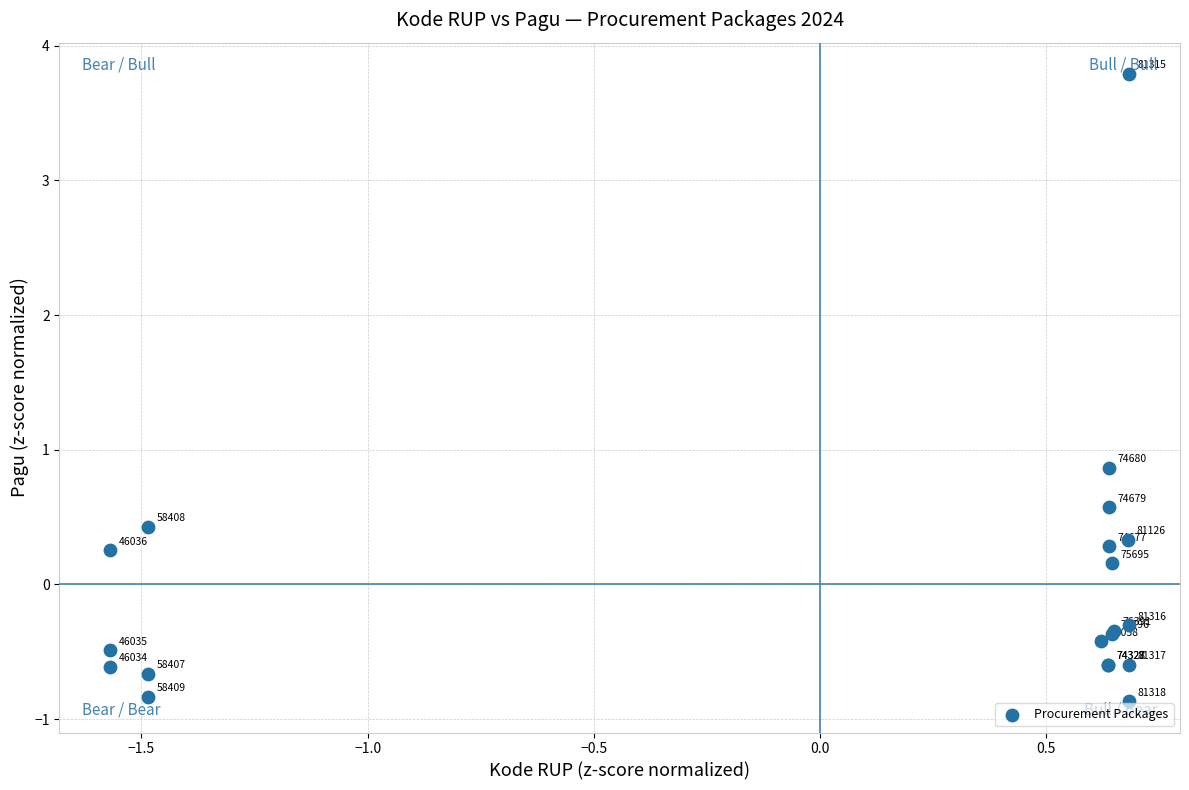

What Y value in the scatter plot is closest to 1?

0.9